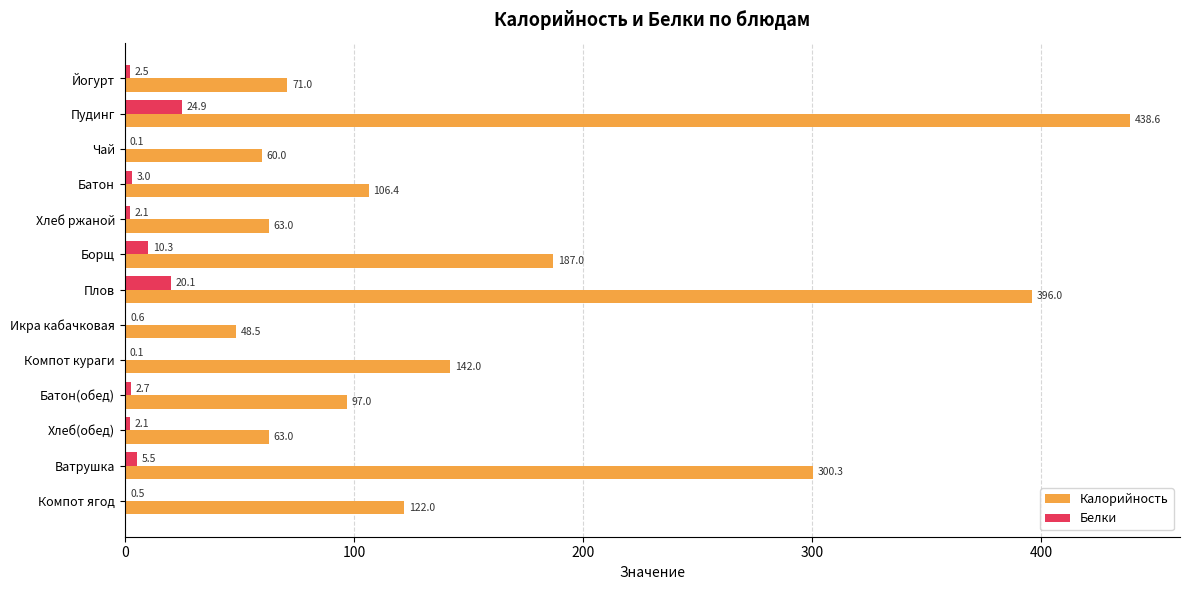

Read the Калорийность value at Ватрушка.

300.3